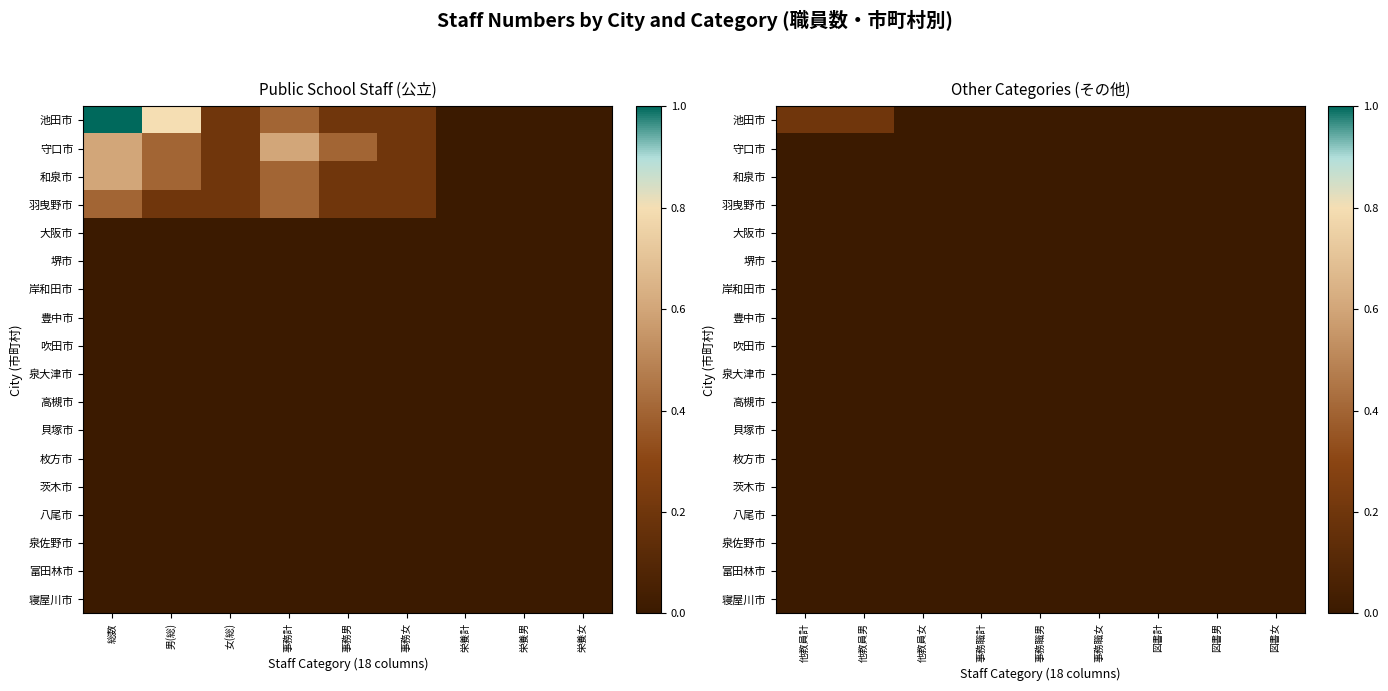

Is the value of 泉佐野市 at 図書計 greater than the value of 堺市 at 図書計?

No